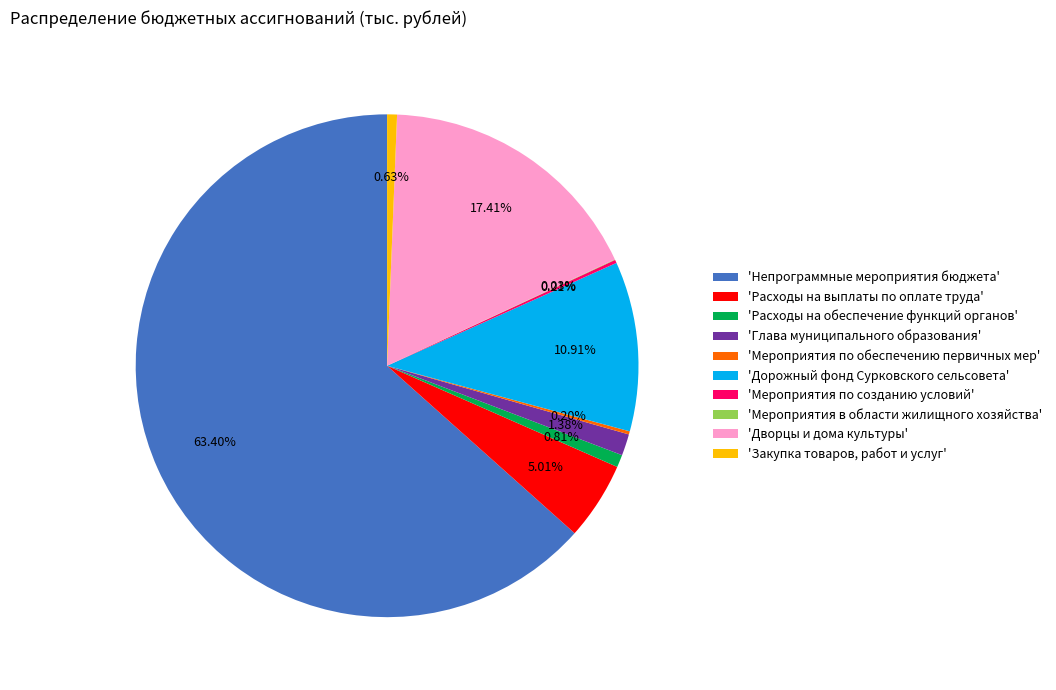

Is there a majority slice in this chart?

Yes